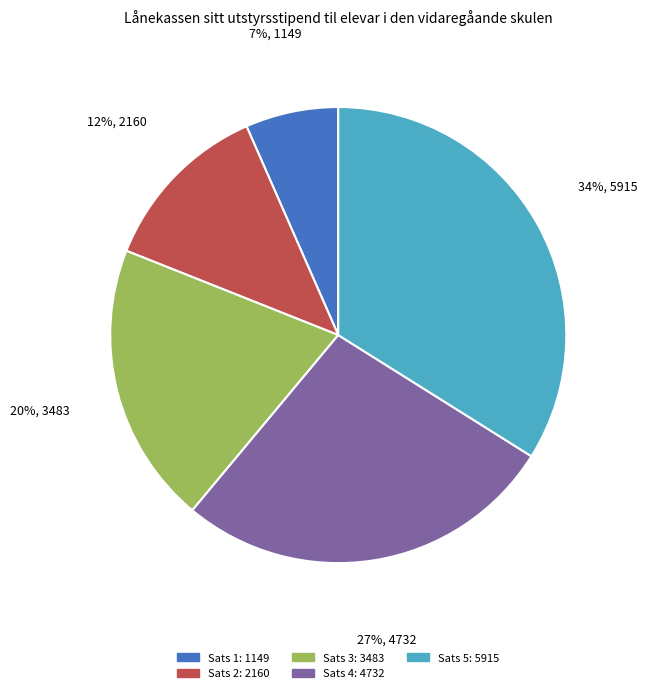

What is the smallest slice in the pie chart?

Sats 1